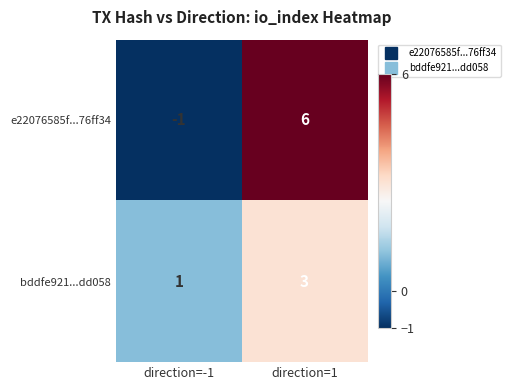

Between direction=-1 and direction=1, which series saw the biggest shift?

e22076585f...76ff34